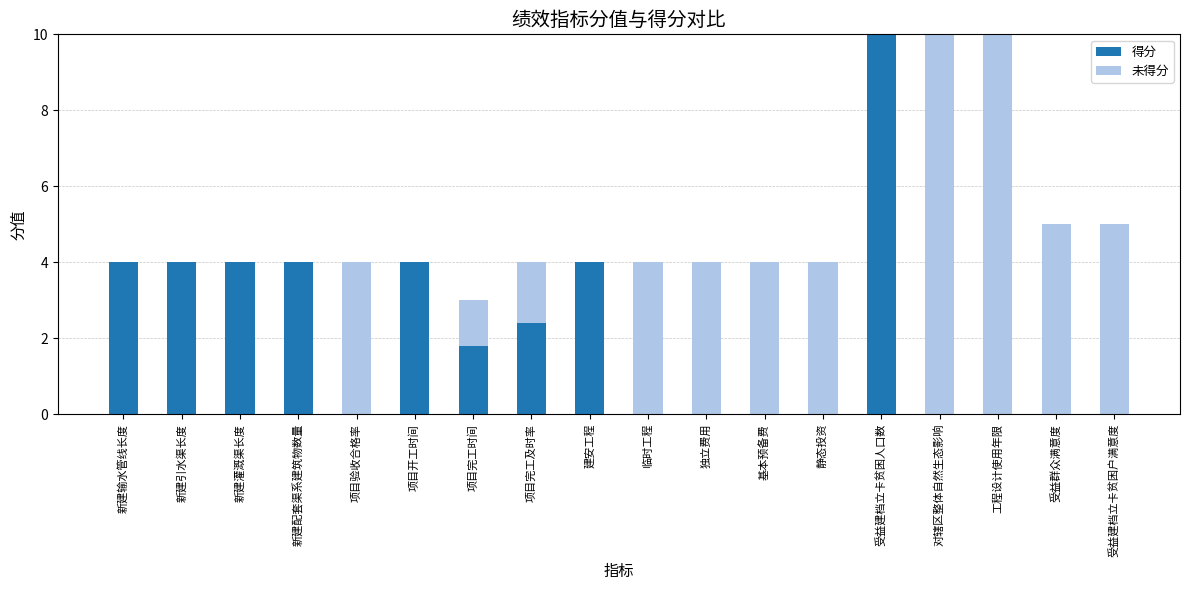

Where does the 得分 series first go above 1?

新建输水管线长度